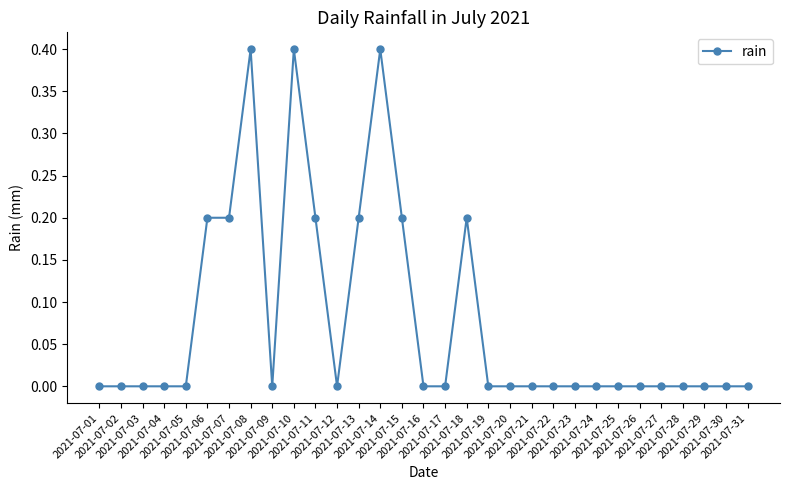

Is it true that the value at 2021-07-01 is 0.0?

True